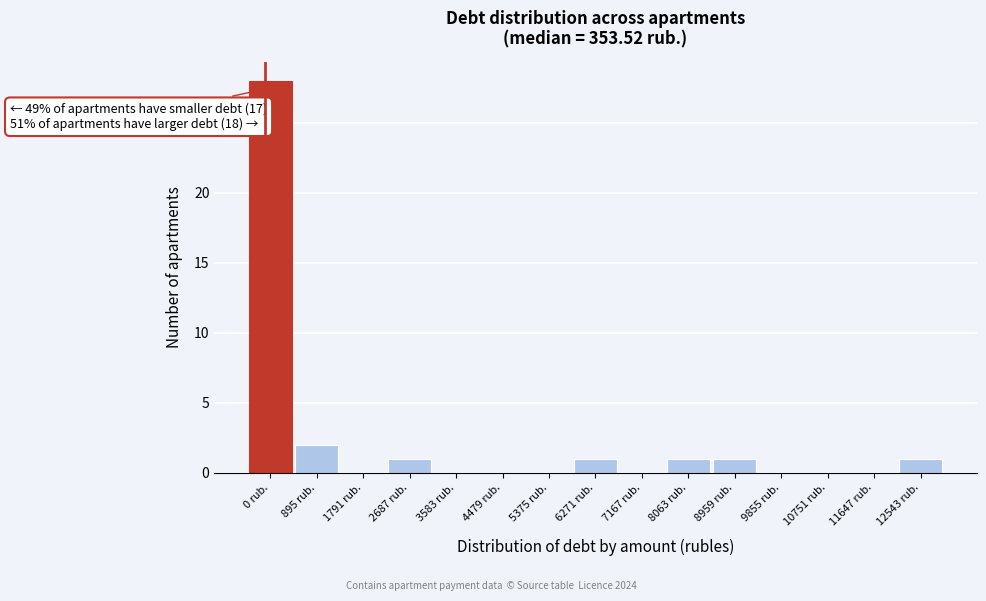

Reading right to left, extract all data points from this chart.

12543 rub.=1	11647 rub.=0	10751 rub.=0	9855 rub.=0	8959 rub.=1	8063 rub.=1	7167 rub.=0	6271 rub.=1	5375 rub.=0	4479 rub.=0	3583 rub.=0	2687 rub.=1	1791 rub.=0	895 rub.=2	0 rub.=28